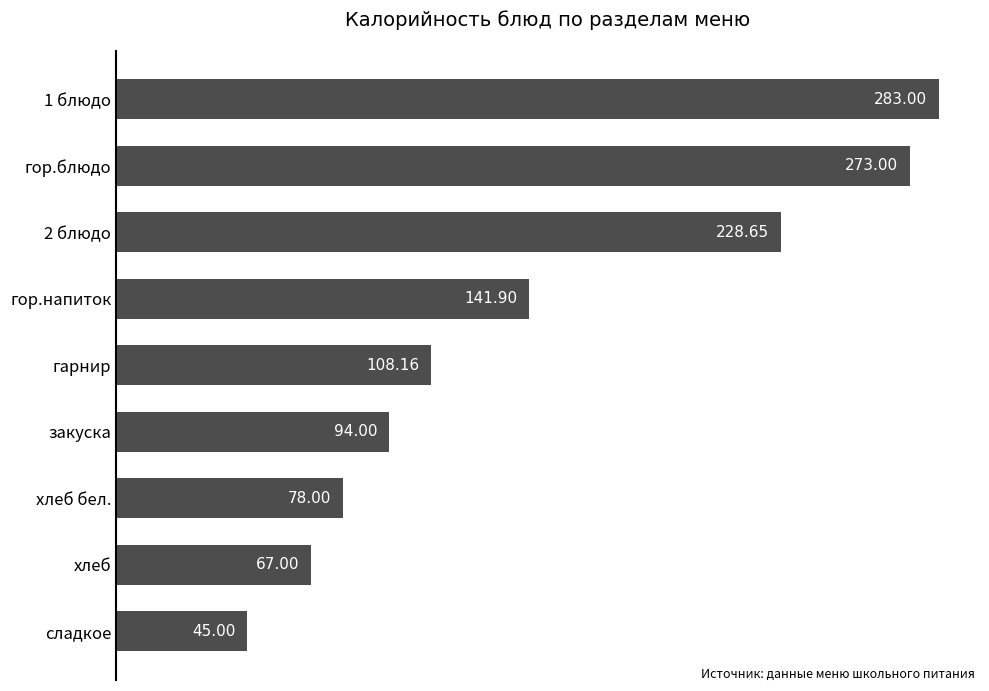

At which label is the value closest to 164?

гор.напиток